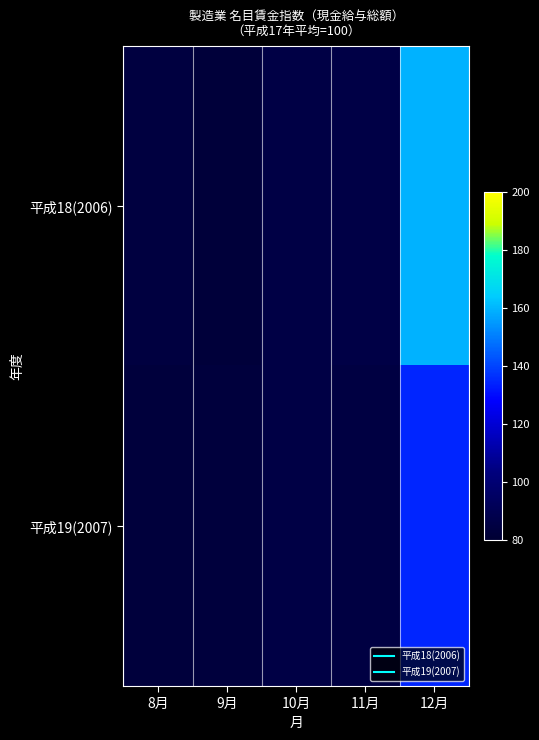

Which series has the largest total across all categories?

平成18(2006)